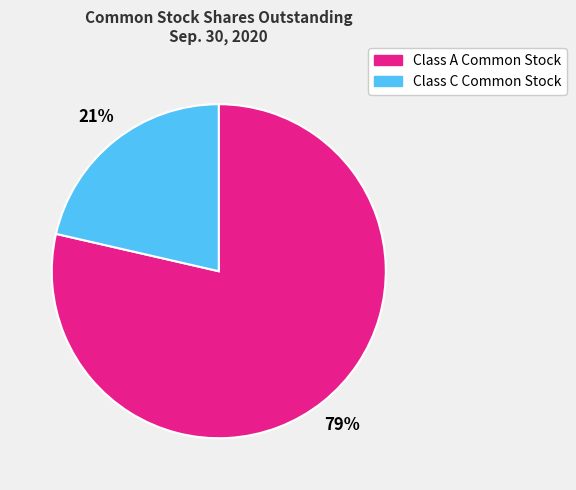

How many slices are in this pie chart?

2